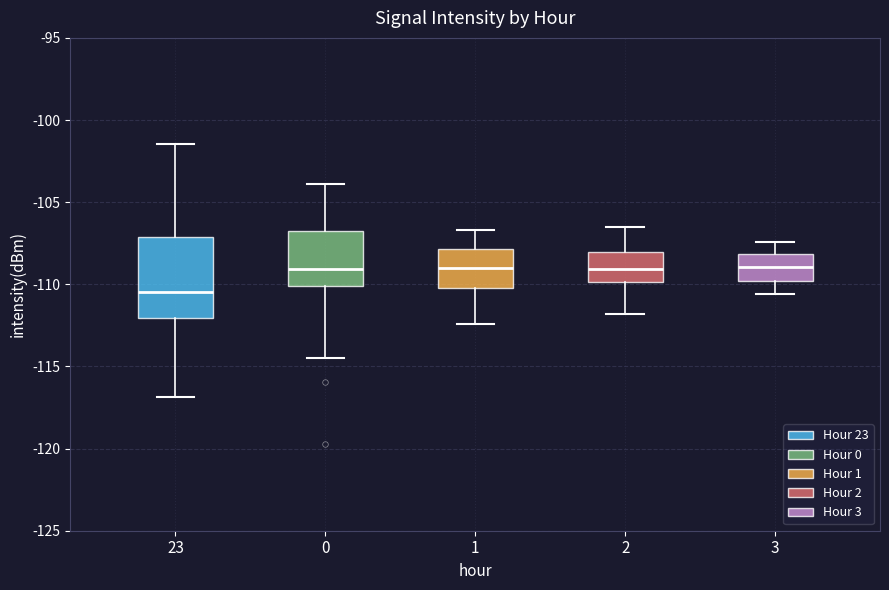

Where does the lower whisker of the box at x = 0 end on the y-axis? The values are not printed on the chart, so give them approximately, as read against the axis.

-114.5